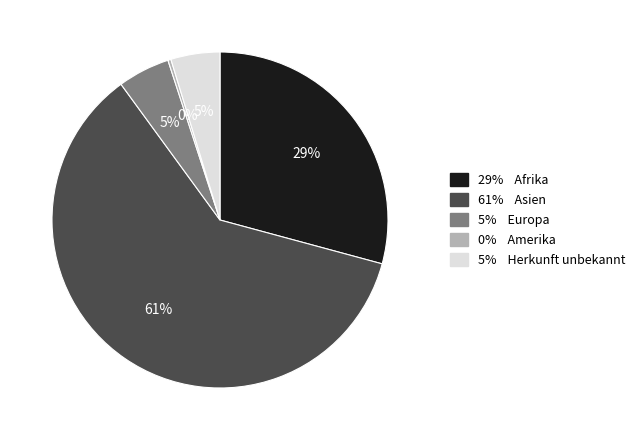

To the nearest percent, what is the average slice percentage?

20%